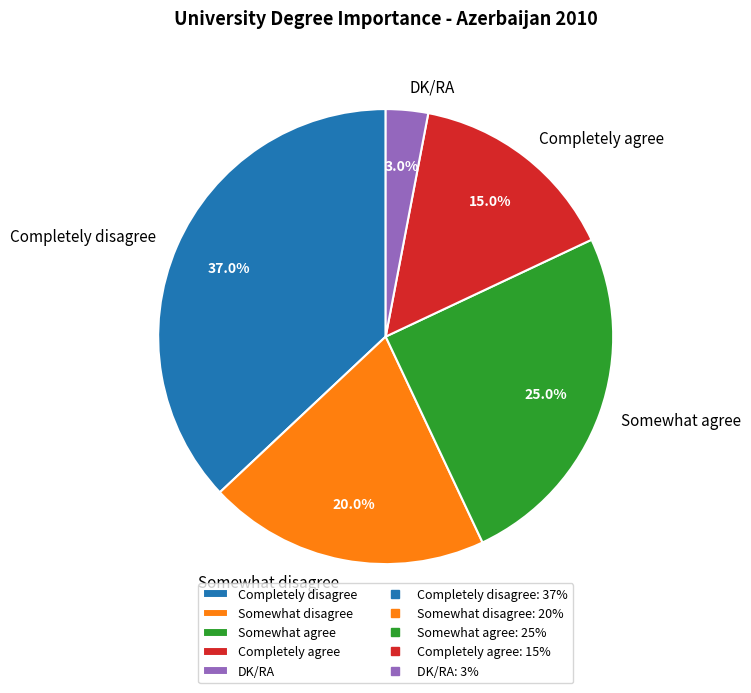

Rank the categories by value from highest to lowest.

Completely disagree, Somewhat agree, Somewhat disagree, Completely agree, DK/RA